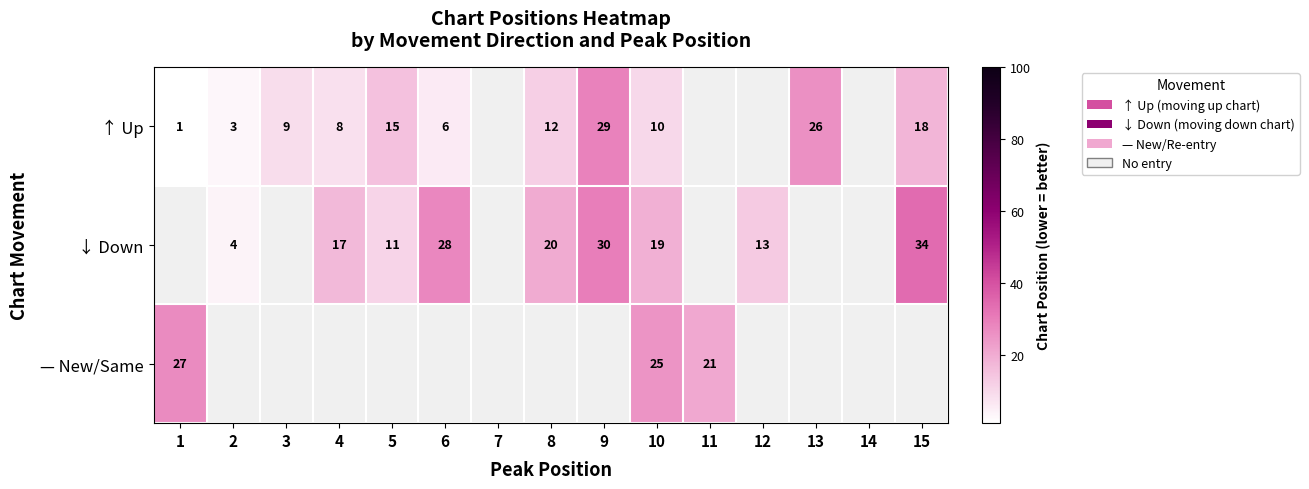

The ↓ Down series shows 12 at 10. True or false?

False